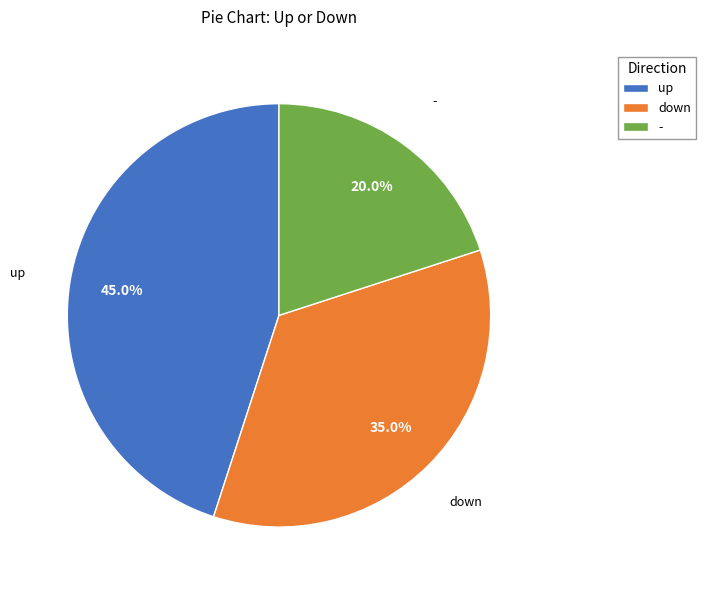

To the nearest percent, what portion does down represent?

35%